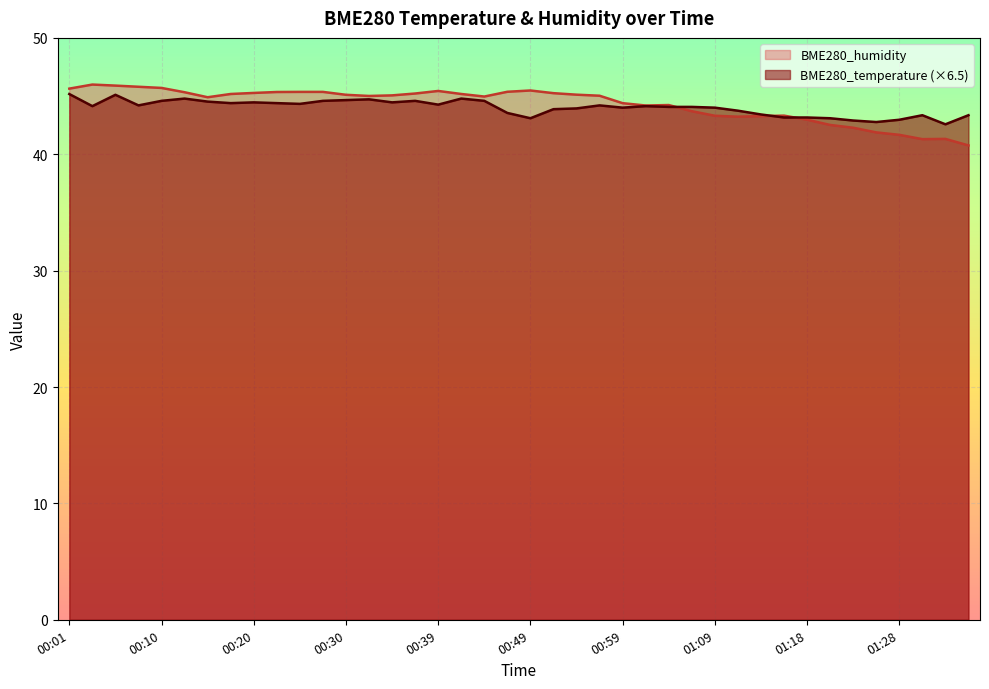

What is the average value of the BME280_humidity series?

44.3